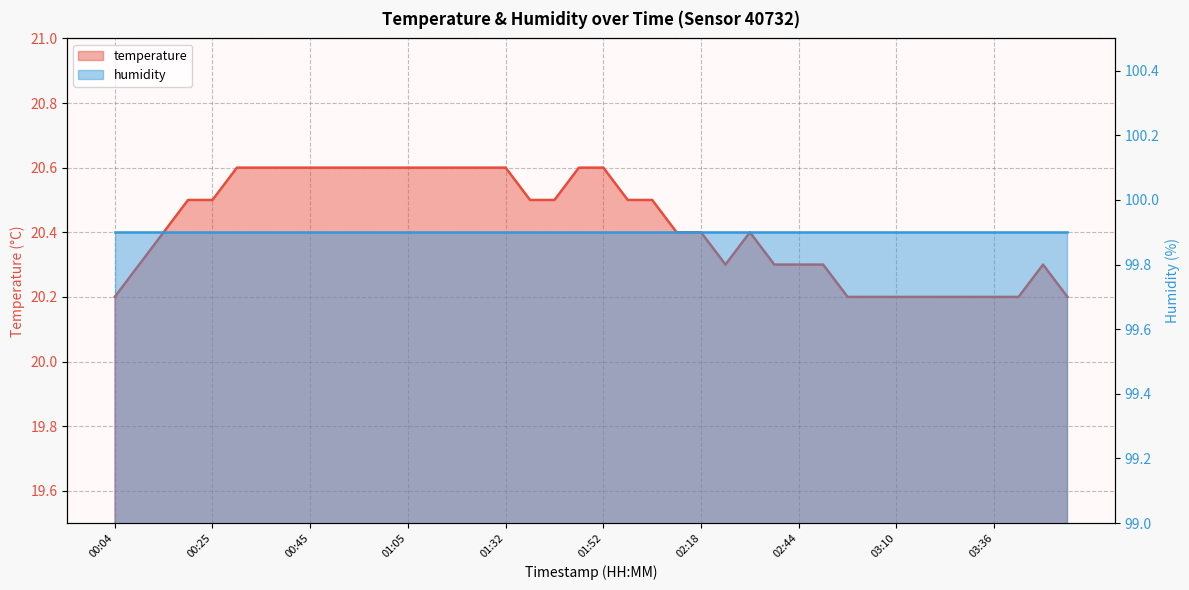

What is the label of the 18th point from the right?

02:03